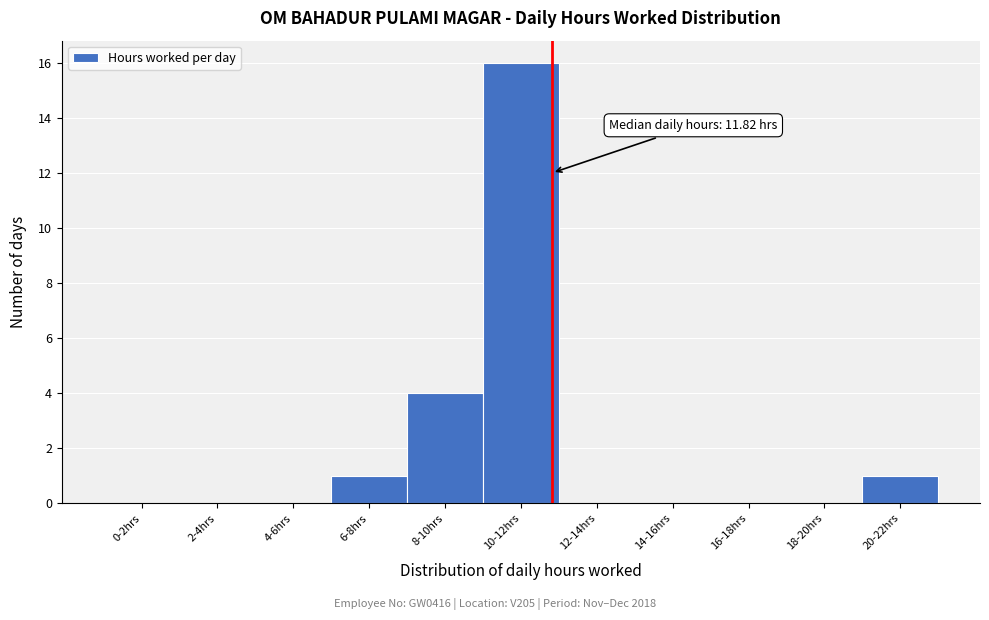

Reading right to left, transcribe all the data shown in this chart.

20-22hrs=1	18-20hrs=0	16-18hrs=0	14-16hrs=0	12-14hrs=0	10-12hrs=16	8-10hrs=4	6-8hrs=1	4-6hrs=0	2-4hrs=0	0-2hrs=0